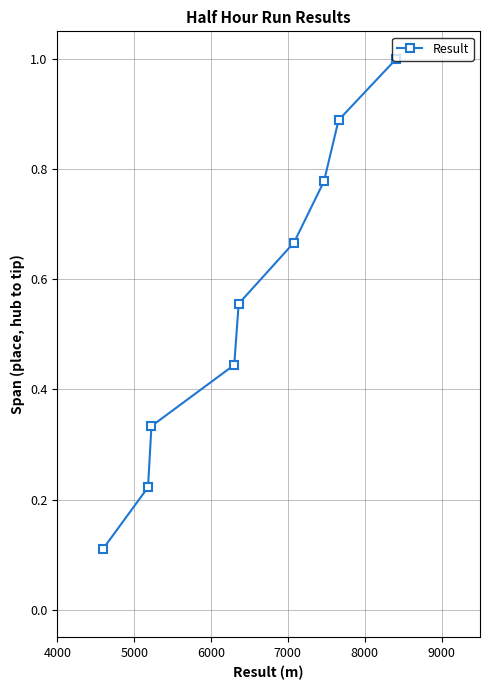

What is the greatest value displayed?

1.0